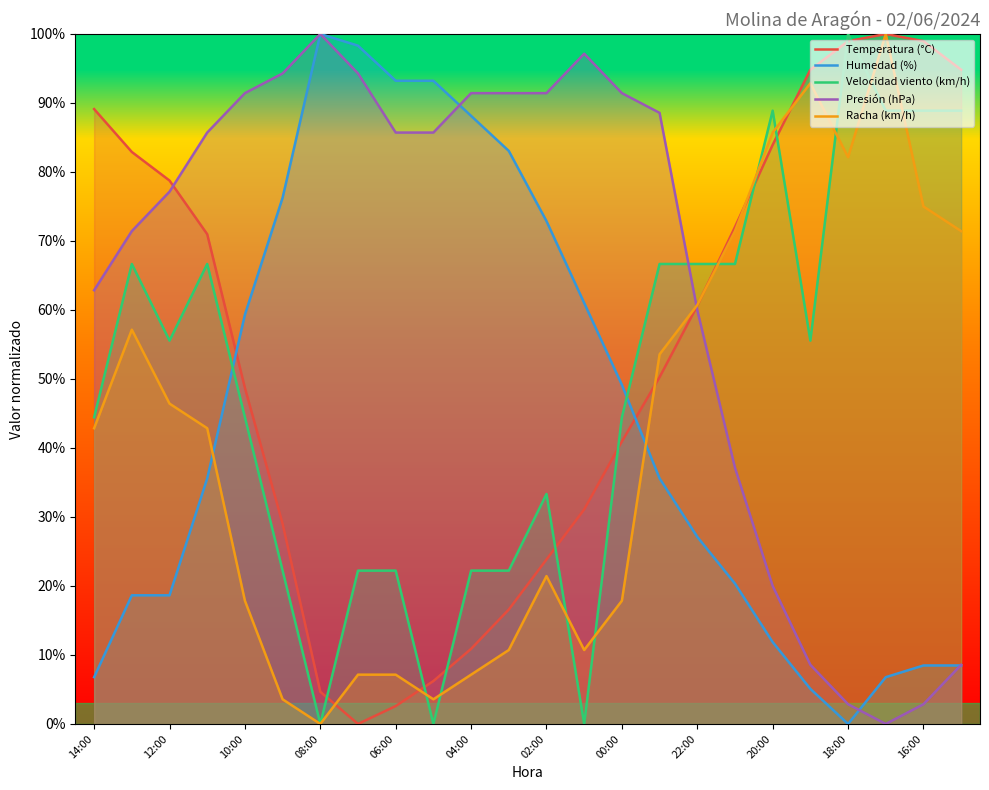

After their last crossing, which series has the higher values: Presión (hPa) or Velocidad viento (km/h)?

Velocidad viento (km/h)